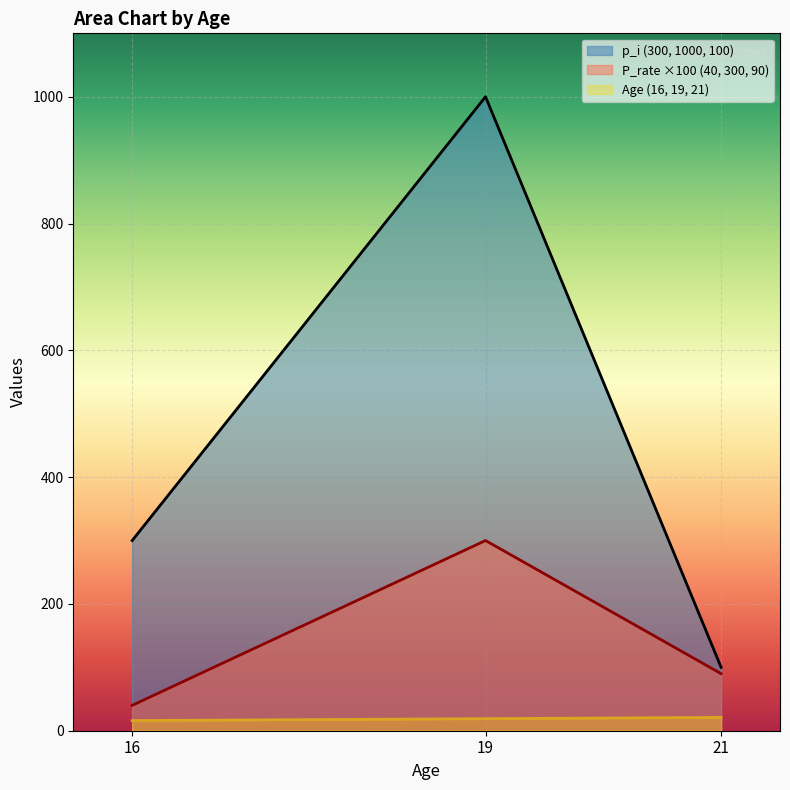

Between 16 and 19, which series saw the biggest shift?

p_i (300, 1000, 100)